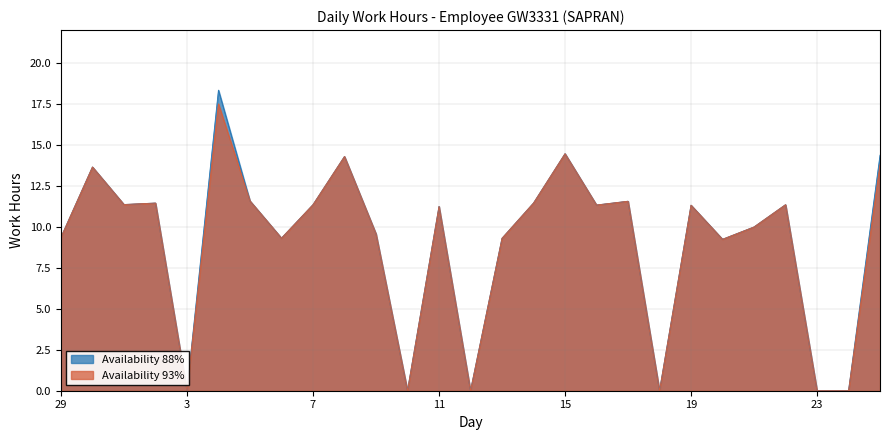

What is the maximum value for Availability 93%?

17.5